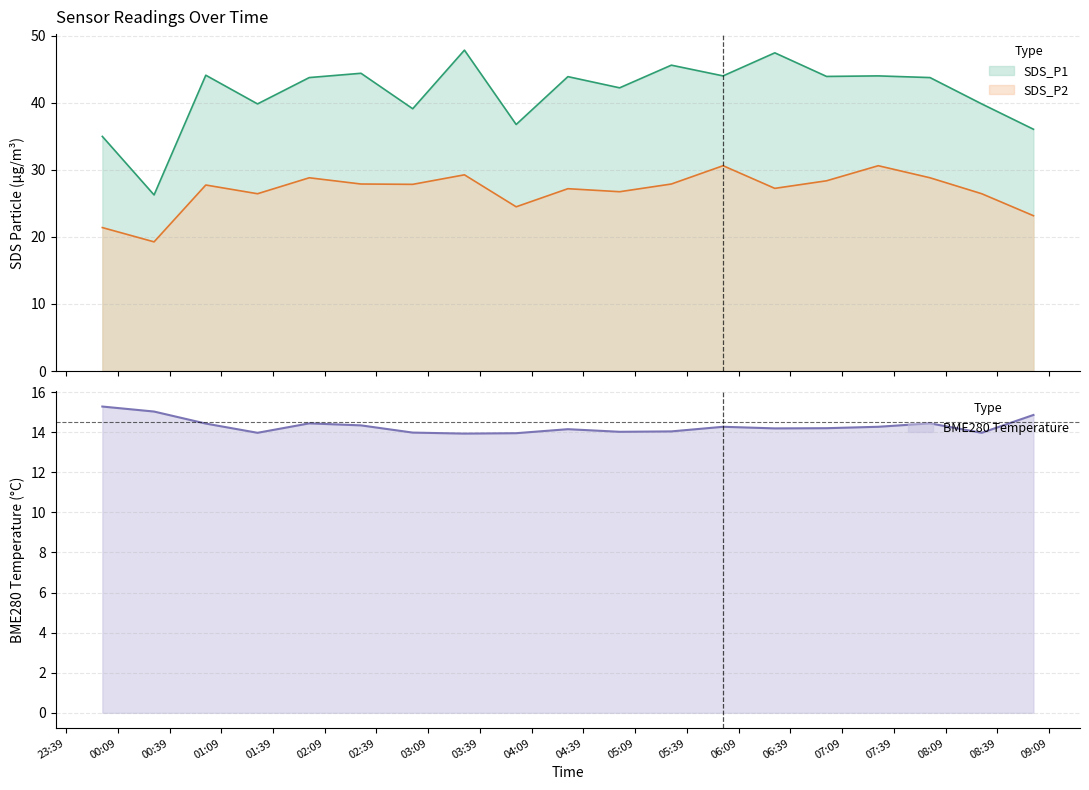

Where is BME280_temperature nearest to the value 14?

2023/06/17 03:00